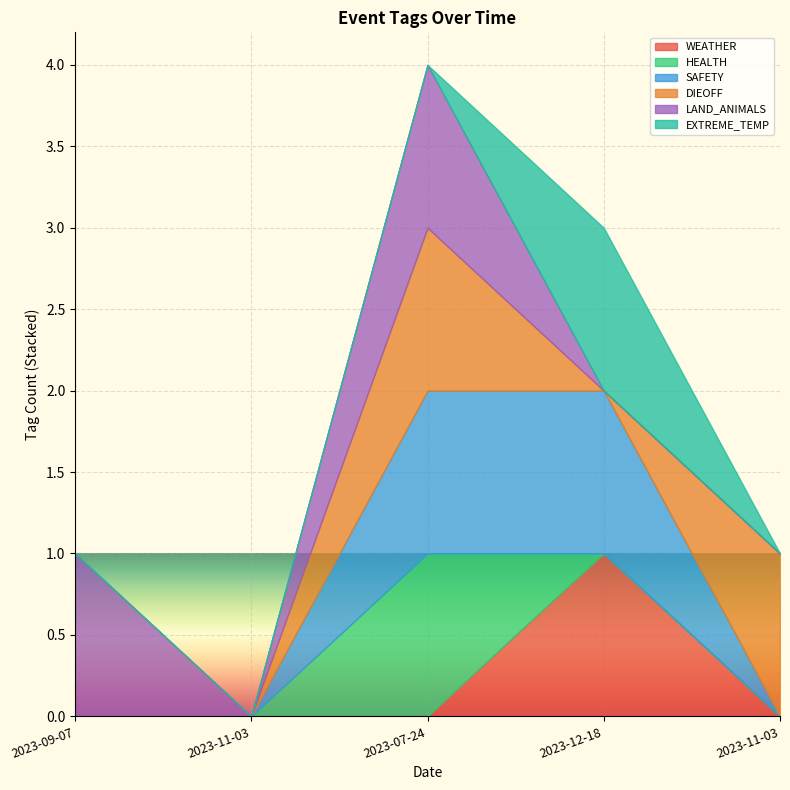

Count the number of categories in the chart.

5